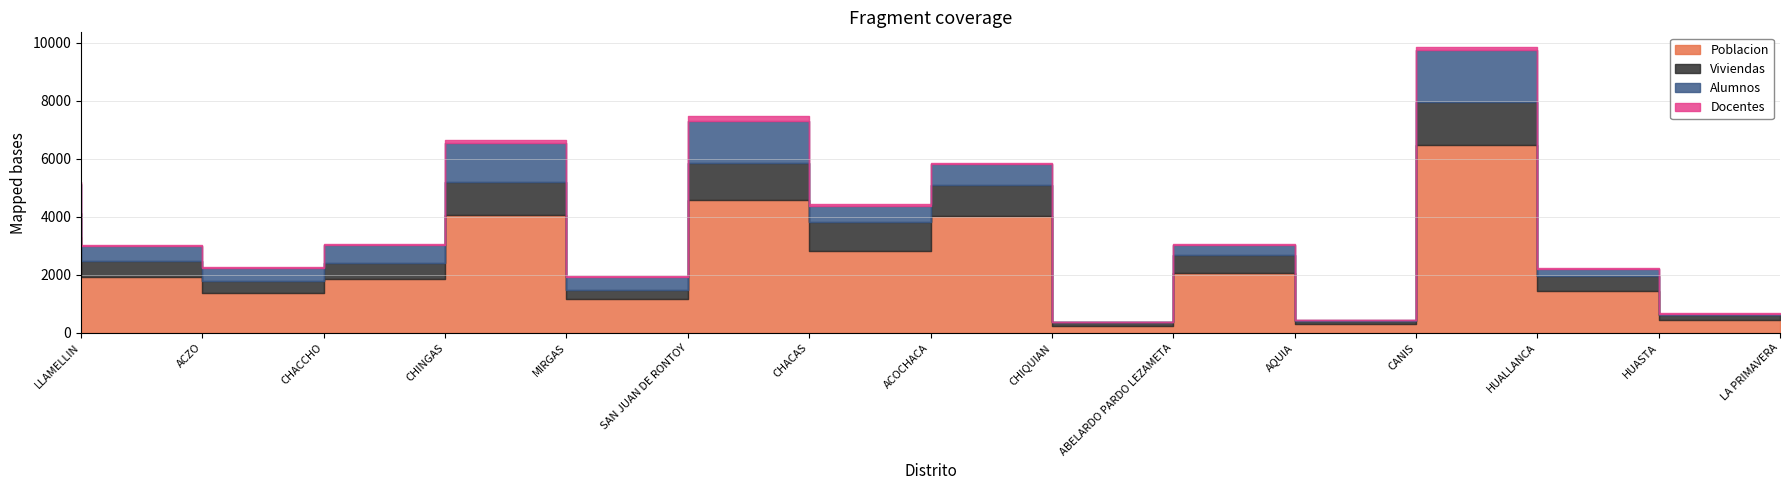

Between CHINGAS and LA PRIMAVERA, which series saw the biggest shift?

Poblacion